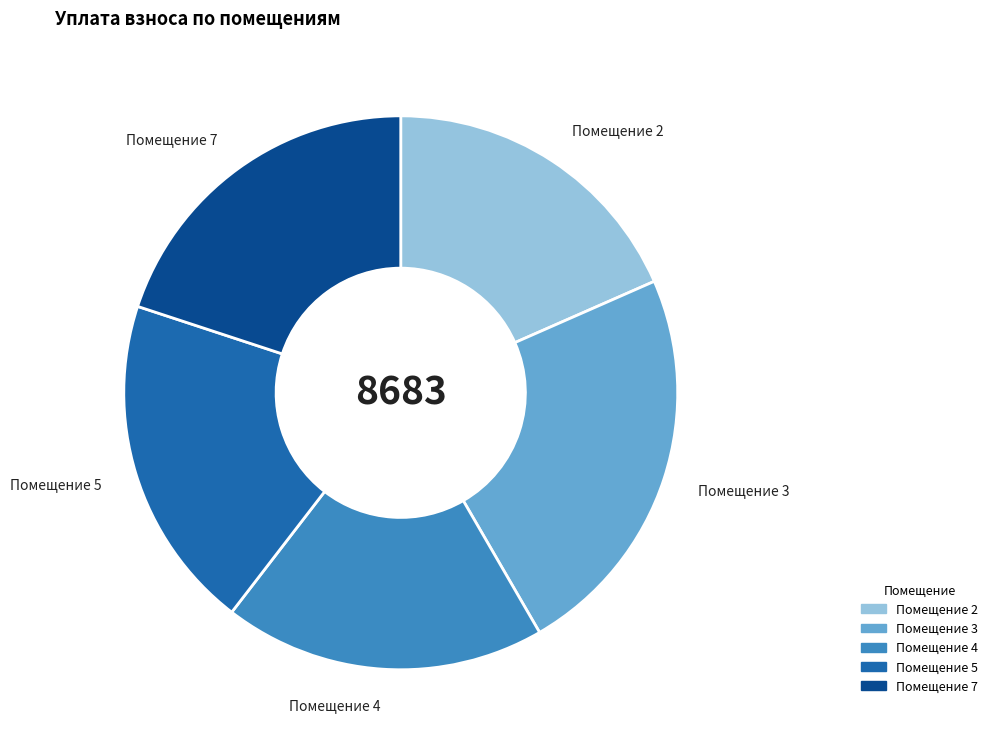

Is the sum of Помещение 2 and Помещение 4 greater than half?

No